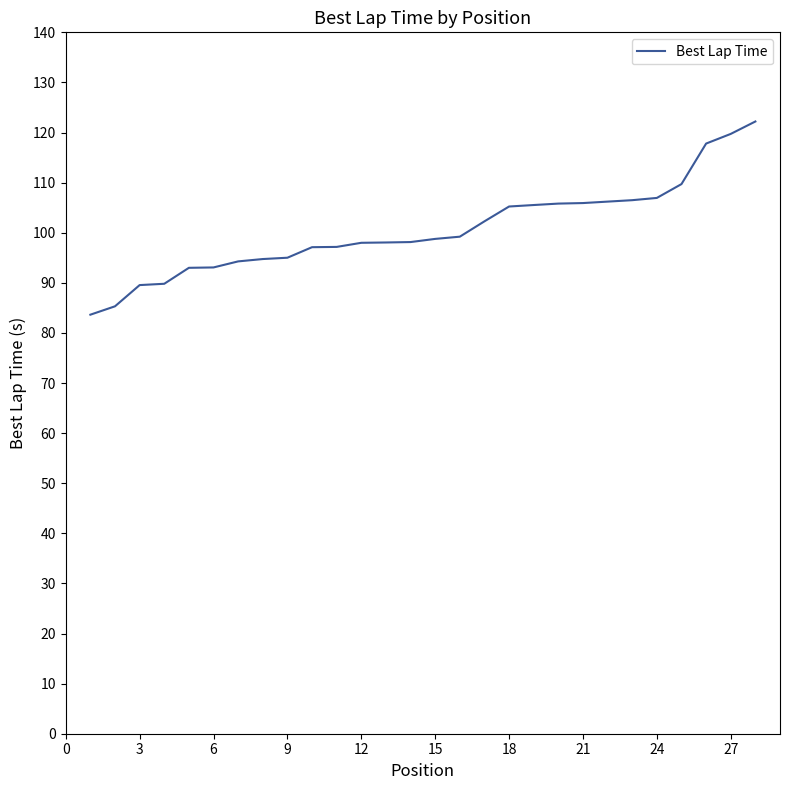

What is the greatest value displayed?

122.2